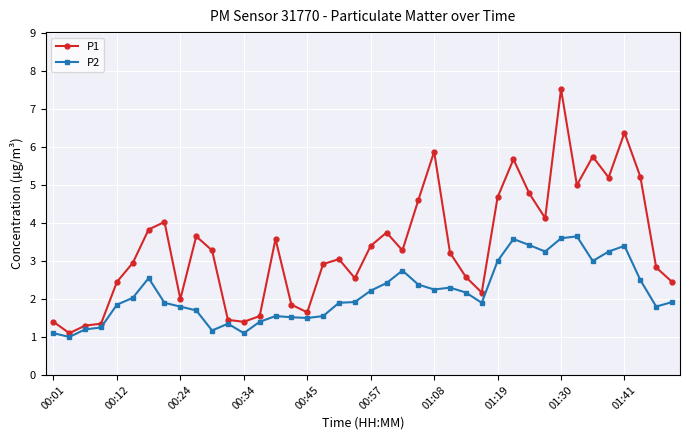

What is the average value of the P2 series?

2.2